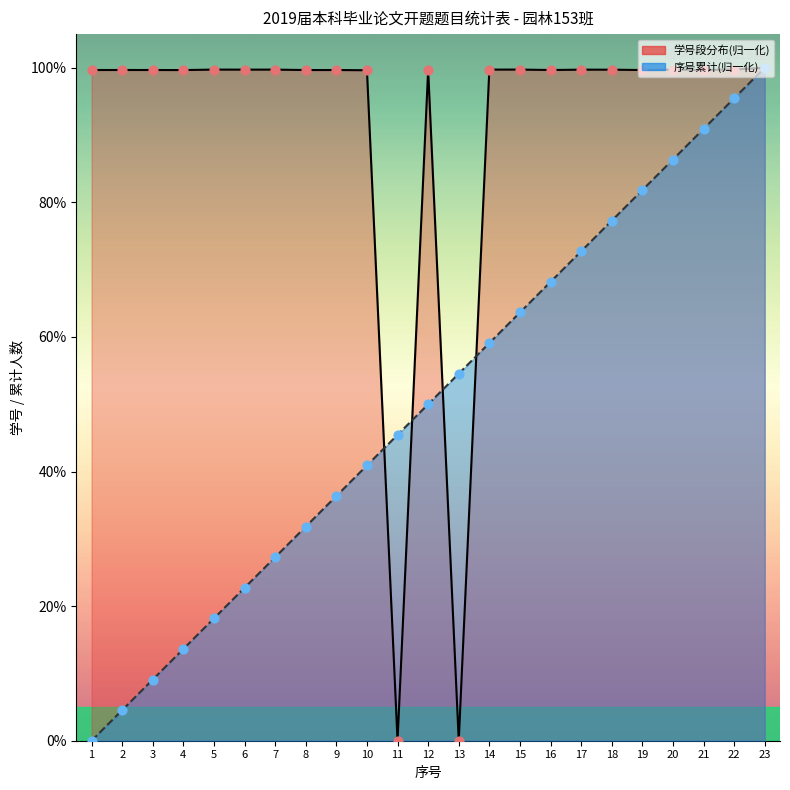

What is the total value across all series at 18?

177.0